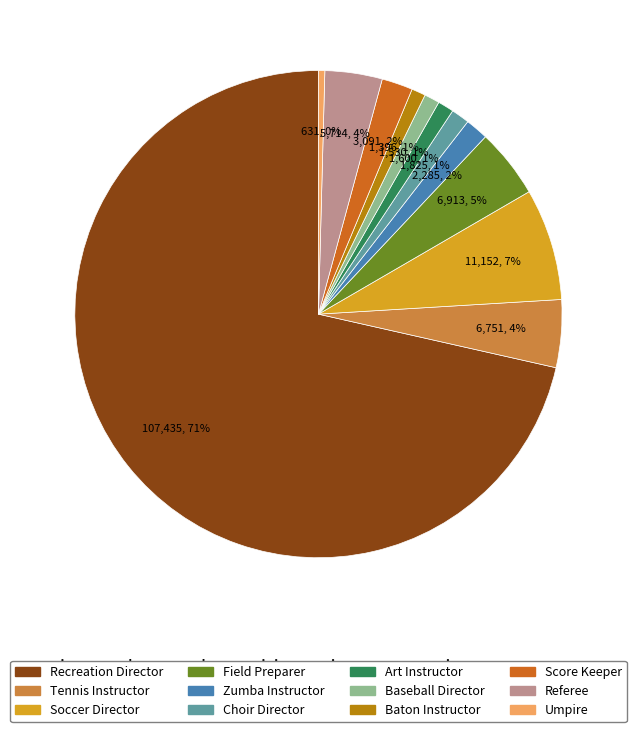

To the nearest percent, what is the difference between the Baton Instructor and Soccer Director slice percentages?

6%